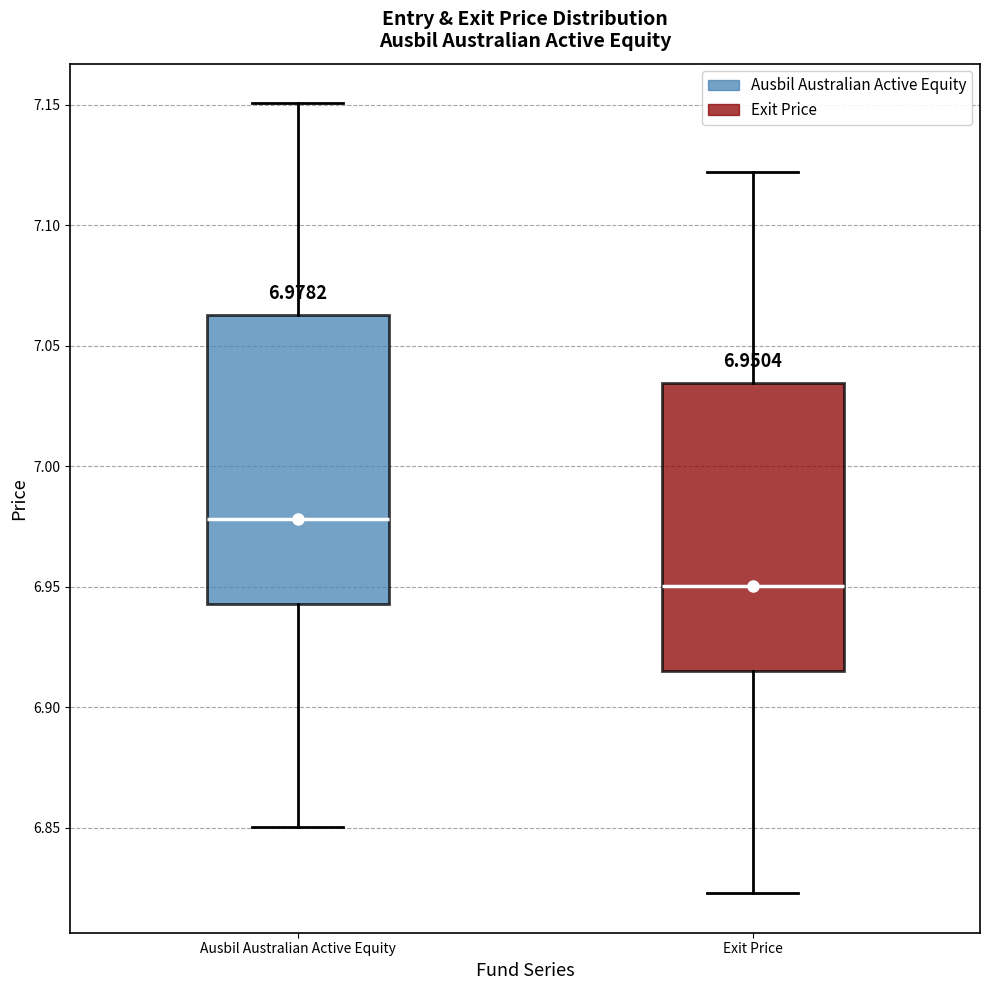

Which box's median line is the highest?

Ausbil Australian Active Equity